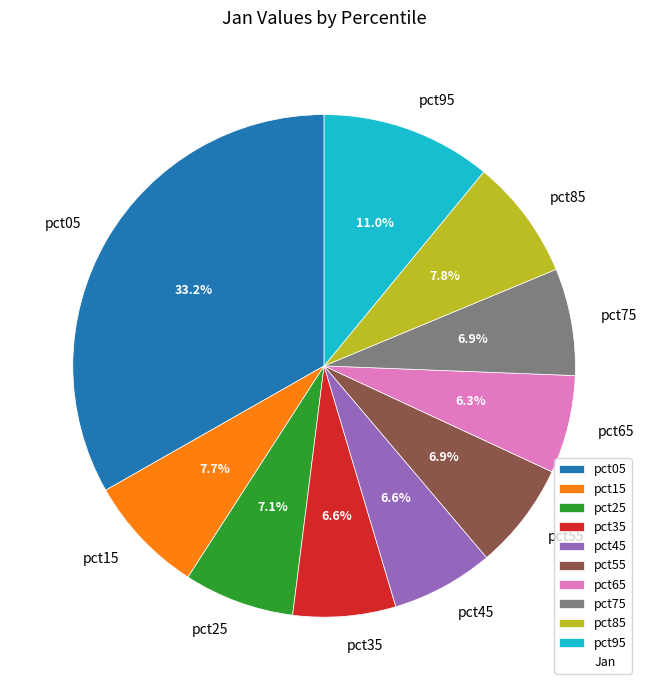

What portion of the pie excludes pct85?

92.2%